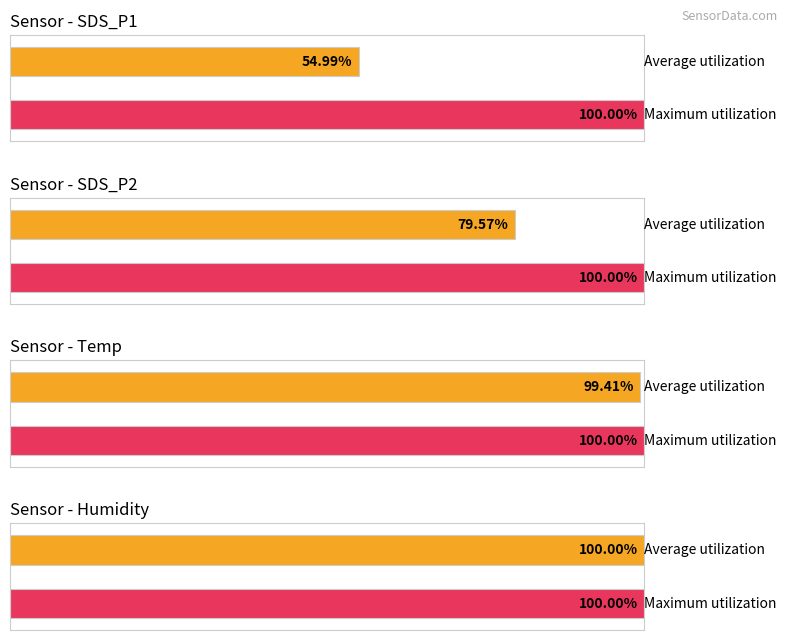

Rank the series by their maximum value, from highest to lowest.

Maximum utilization, Average utilization